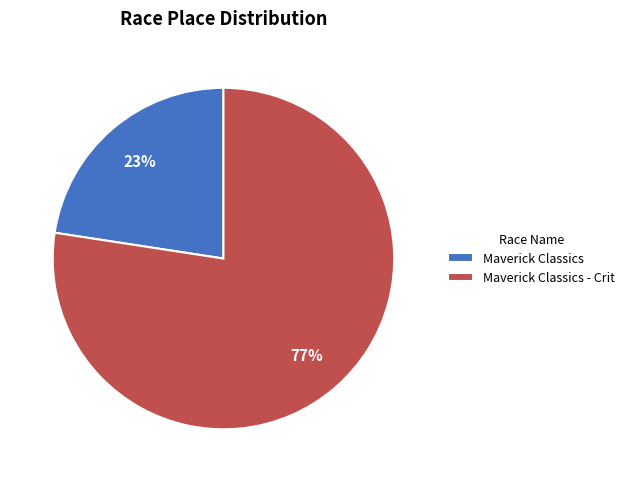

To the nearest percent, what percentage of the pie is Maverick Classics?

23%